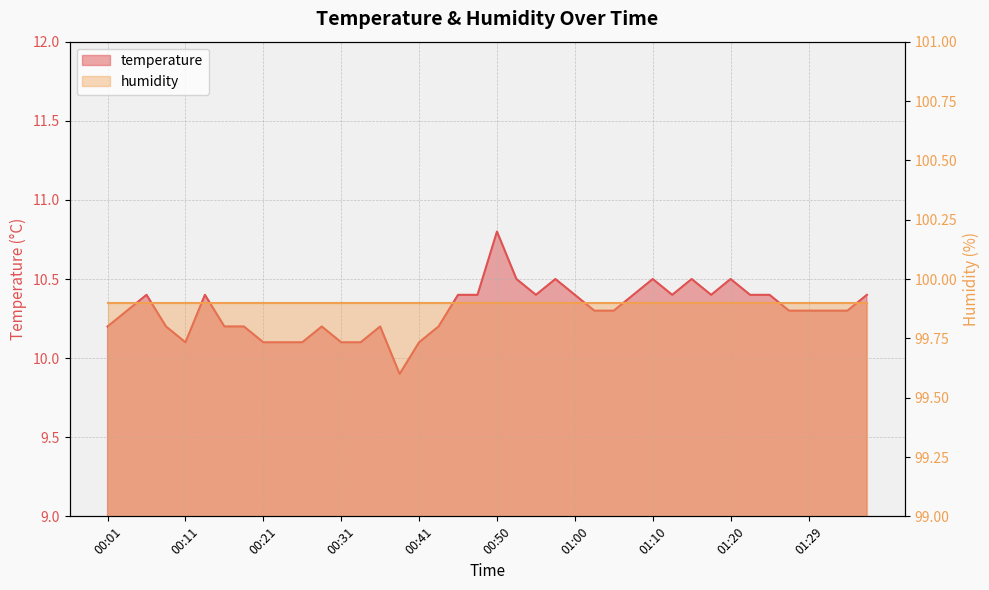

Where is the first local maximum?

00:06